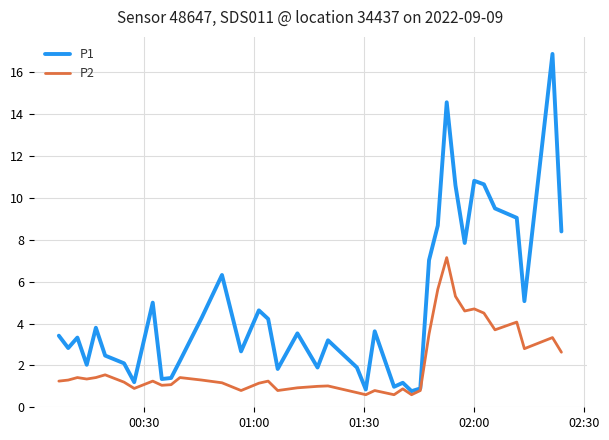

Which series has the largest range (max minus min)?

P1